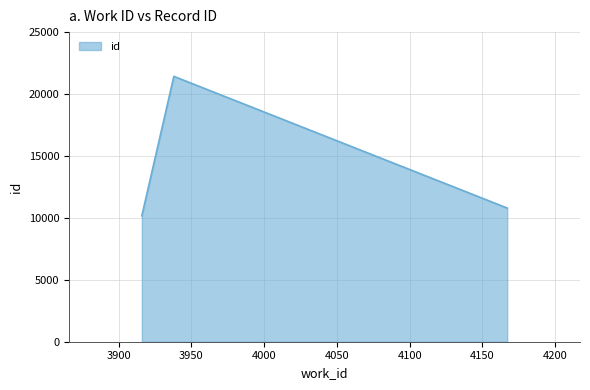

What is the sum of all values?

42389